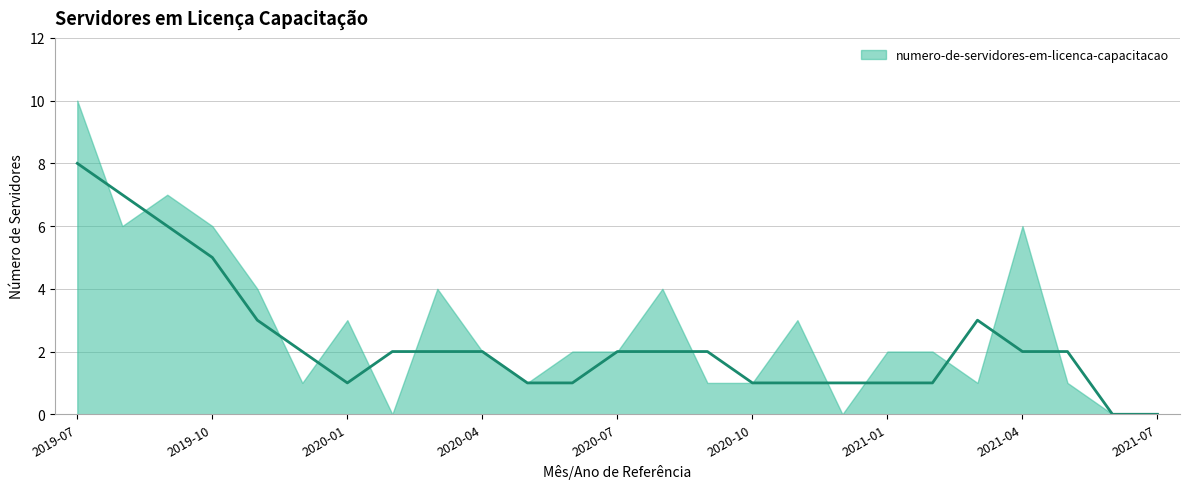

What is the change in value from 2020-08-01 to 2021-06-01?

-4